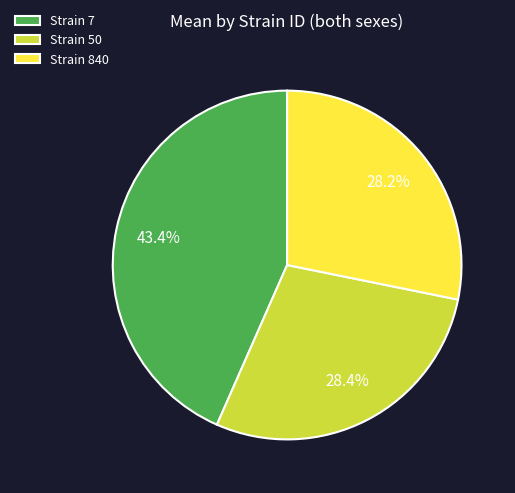

Combined, do Strain 50 and Strain 840 account for over 50%?

Yes